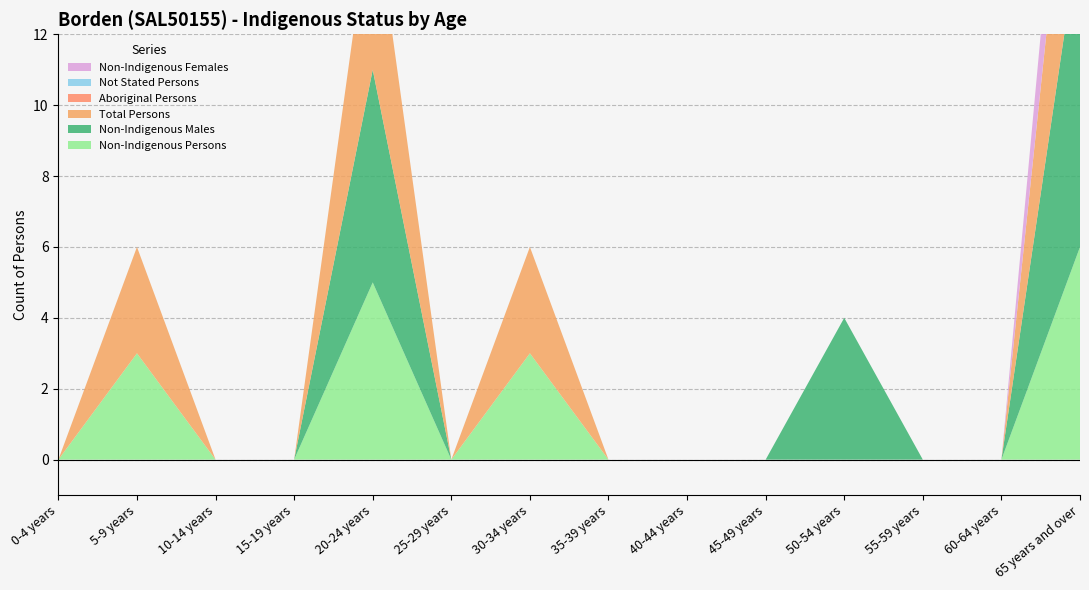

Reading right to left, extract all data points from this chart.

Non-Indigenous Persons: 65 years and over=6	60-64 years=0	55-59 years=0	50-54 years=0	45-49 years=0	40-44 years=0	35-39 years=0	30-34 years=3	25-29 years=0	20-24 years=5	15-19 years=0	10-14 years=0	5-9 years=3	0-4 years=0
Non-Indigenous Males: 65 years and over=9	60-64 years=0	55-59 years=0	50-54 years=4	45-49 years=0	40-44 years=0	35-39 years=0	30-34 years=0	25-29 years=0	20-24 years=6	15-19 years=0	10-14 years=0	5-9 years=0	0-4 years=0
Total Persons: 65 years and over=6	60-64 years=0	55-59 years=0	50-54 years=0	45-49 years=0	40-44 years=0	35-39 years=0	30-34 years=3	25-29 years=0	20-24 years=5	15-19 years=0	10-14 years=0	5-9 years=3	0-4 years=0
Aboriginal Persons: 65 years and over=0	60-64 years=0	55-59 years=0	50-54 years=0	45-49 years=0	40-44 years=0	35-39 years=0	30-34 years=0	25-29 years=0	20-24 years=0	15-19 years=0	10-14 years=0	5-9 years=0	0-4 years=0
Not Stated Persons: 65 years and over=0	60-64 years=0	55-59 years=0	50-54 years=0	45-49 years=0	40-44 years=0	35-39 years=0	30-34 years=0	25-29 years=0	20-24 years=0	15-19 years=0	10-14 years=0	5-9 years=0	0-4 years=0
Non-Indigenous Females: 65 years and over=3	60-64 years=0	55-59 years=0	50-54 years=0	45-49 years=0	40-44 years=0	35-39 years=0	30-34 years=0	25-29 years=0	20-24 years=0	15-19 years=0	10-14 years=0	5-9 years=0	0-4 years=0